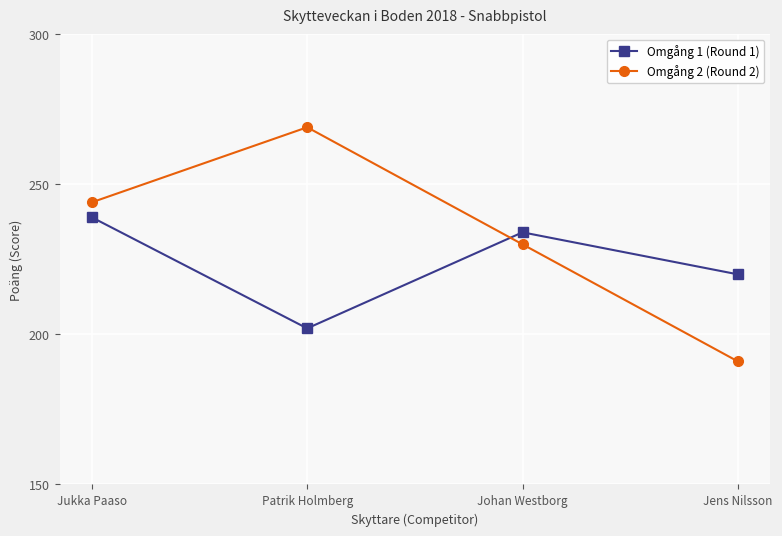

What is the label of the 1st point from the left?

Jukka Paaso